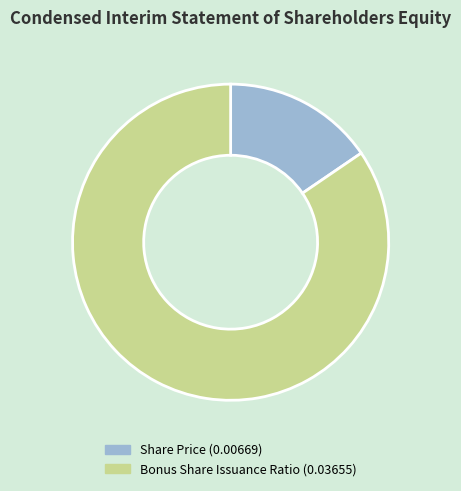

Does Bonus Share Issuance Ratio account for over 50% of the chart?

Yes